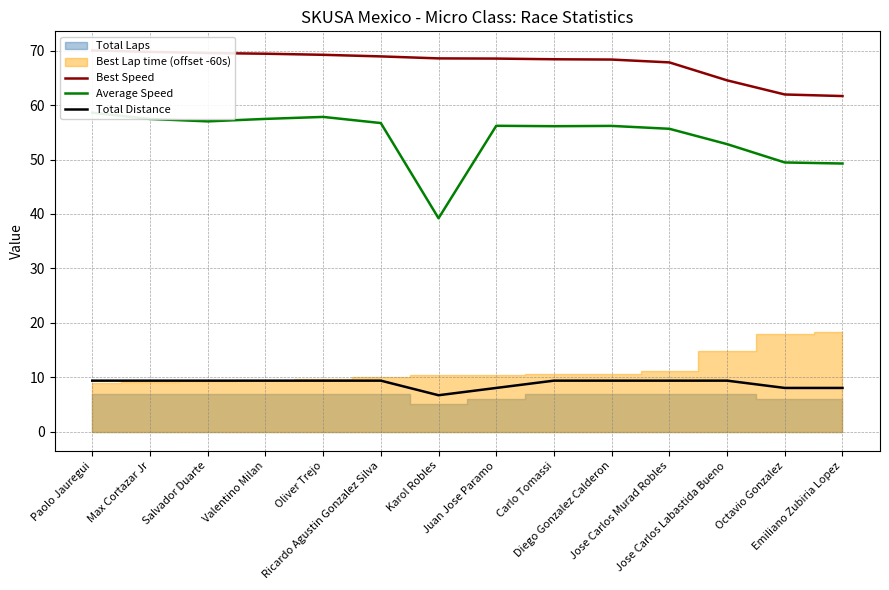

What is the difference between the highest and lowest values at Ricardo Agustin Gonzalez Silva?

59.6